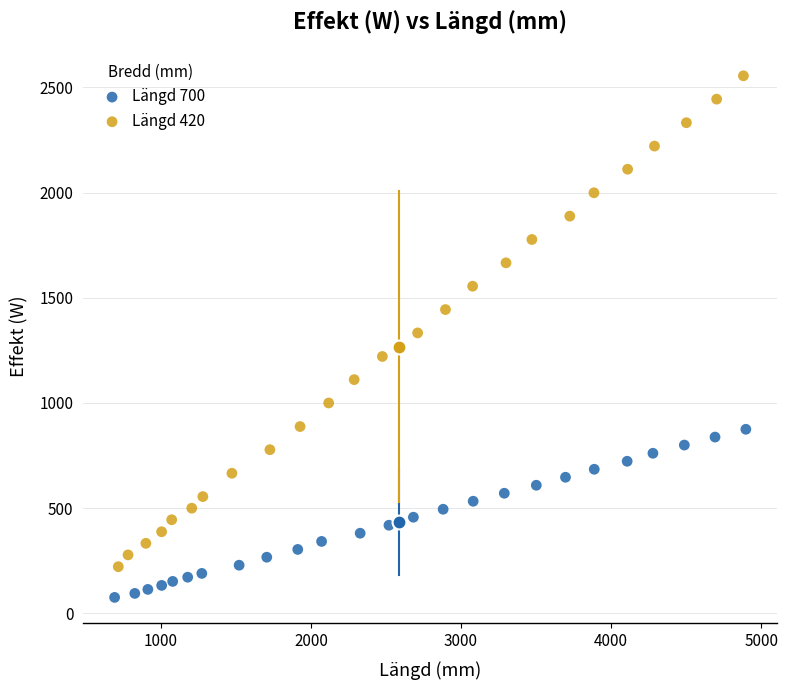

Which series contains the lowest Y value?

Längd 700